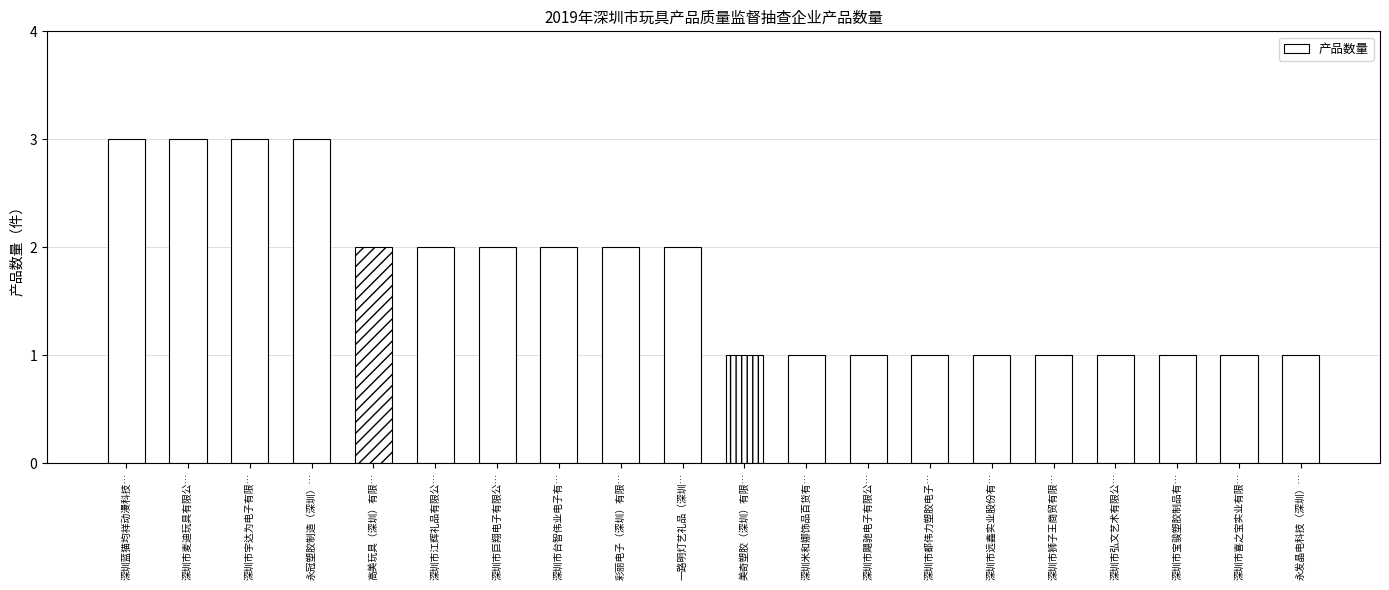

The chart shows a value of 3 at 深圳蓝猫均祥动漫科技…. True or false?

True